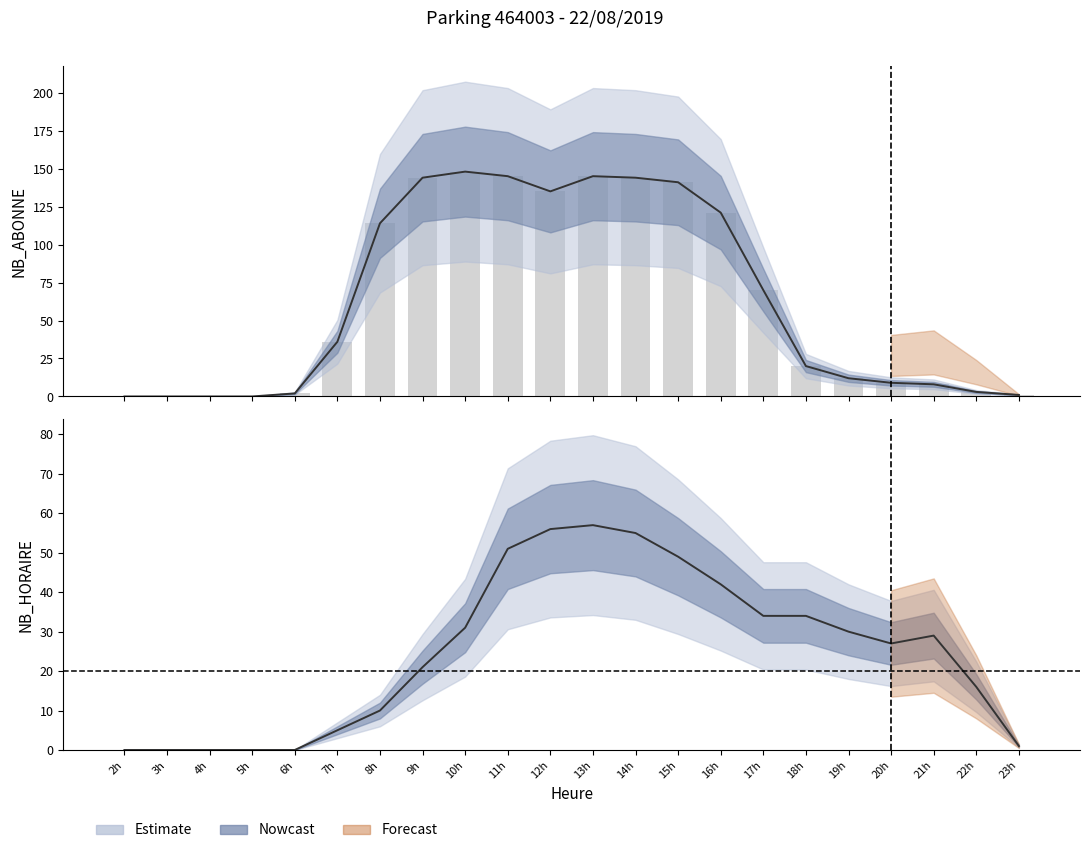

Is it true that NB_ABONNE equals 135 at 12h?

True